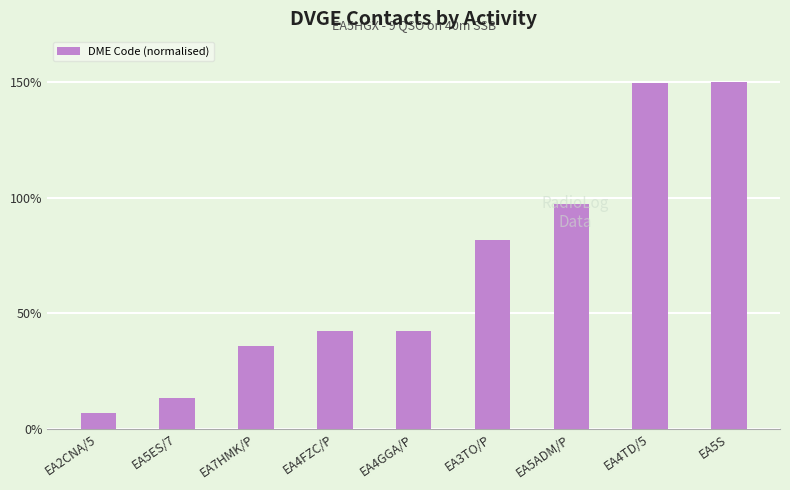

The chart shows a value of 35.8 at EA7HMK/P. True or false?

True